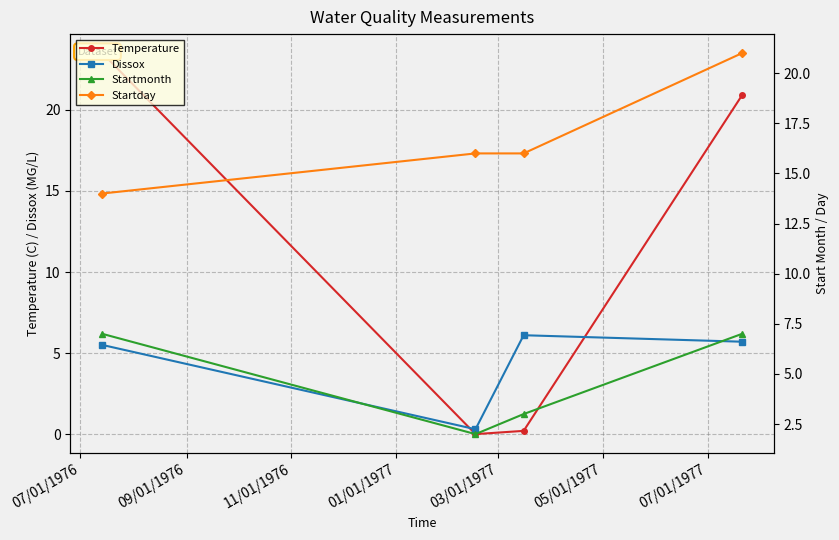

What is the value of the Dissox point at the 4th from the left?

5.7